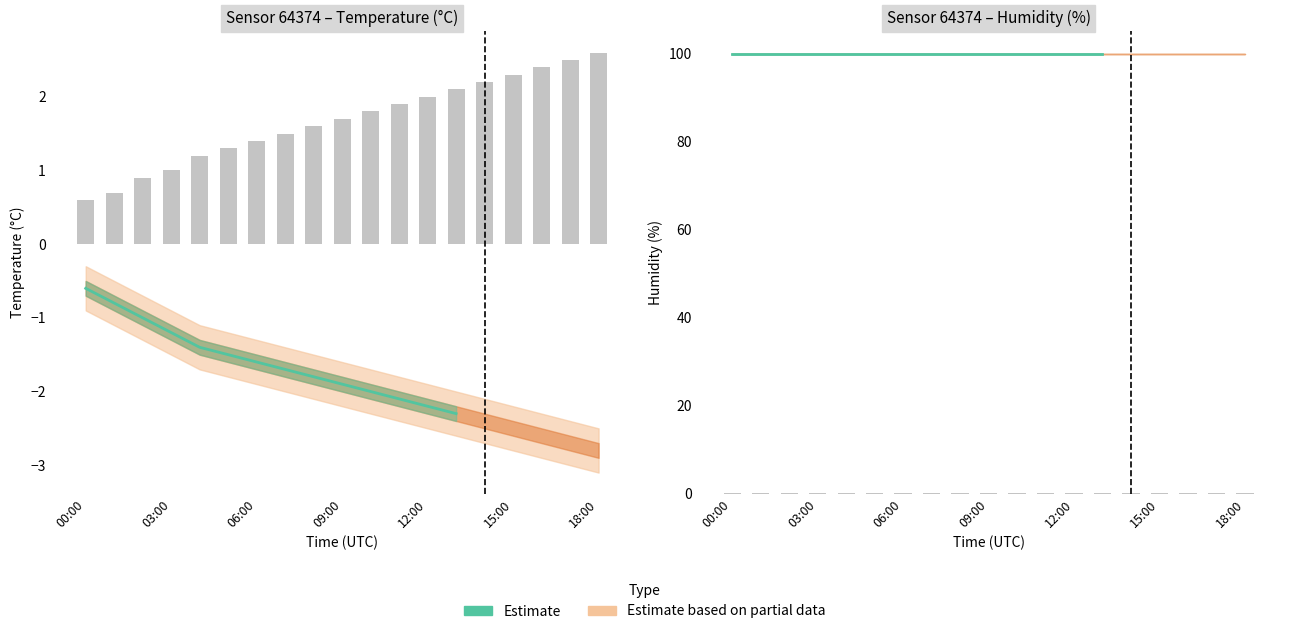

Reading left to right, what are all the values shown in this chart?

00:00=0.6	01:00=0.7	02:00=0.9	03:00=1.0	04:00=1.2	05:00=1.3	06:00=1.4	07:00=1.5	08:00=1.6	09:00=1.7	10:00=1.8	11:00=1.9	12:00=2.0	13:00=2.1	14:00=2.2	15:00=2.3	16:00=2.4	17:00=2.5	18:00=2.6